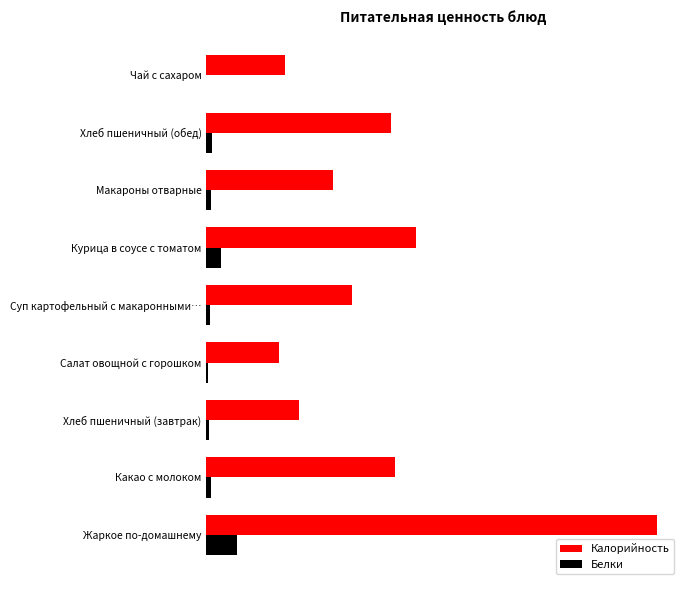

What are all the series names shown in the legend?

Калорийность, Белки